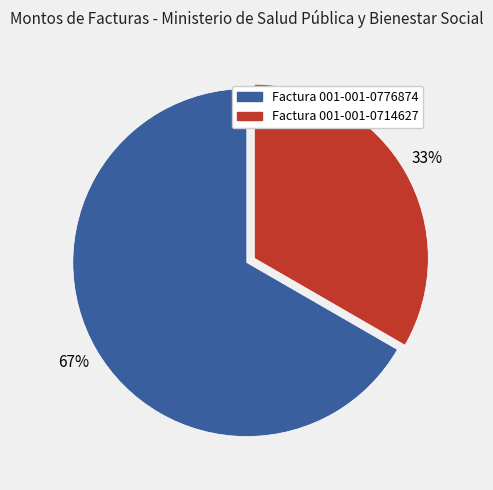

Is there a majority slice in this chart?

Yes